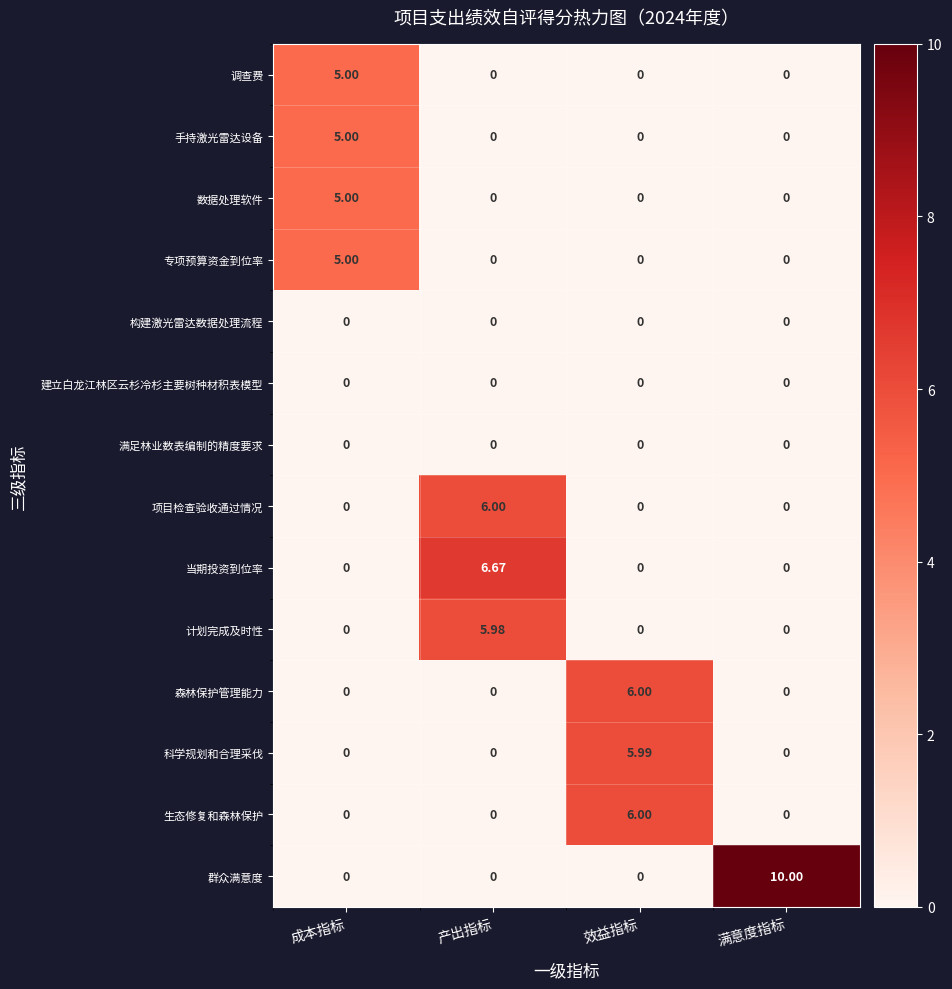

Which series has the widest spread of values?

群众满意度